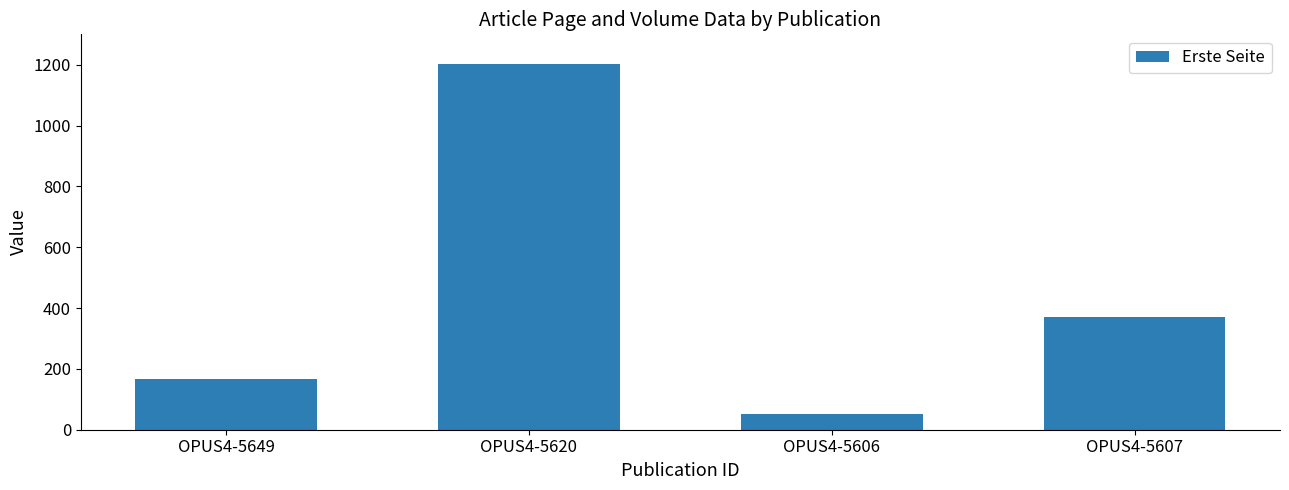

What is the greatest value displayed?

1201